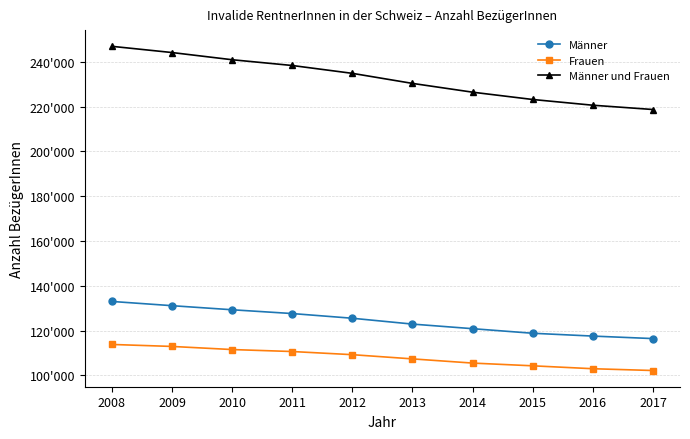

What are all the series names shown in the legend?

Männer, Frauen, Männer und Frauen